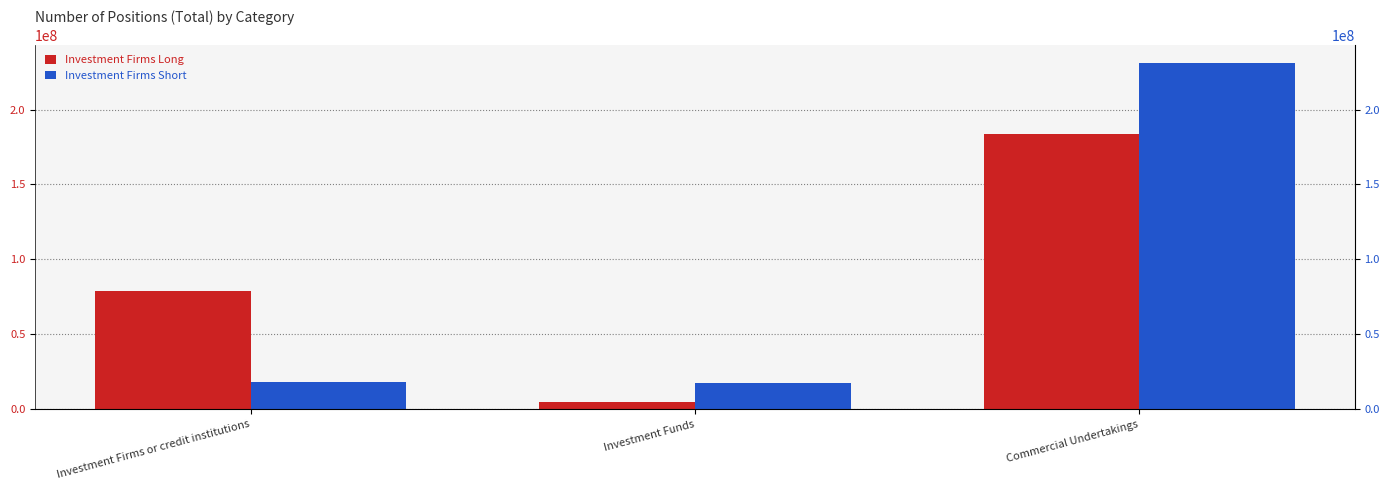

Reading right to left, extract all data points from this chart.

Investment Firms Long: Commercial Undertakings=183526424	Investment Funds=4813442	Investment Firms or credit institutions=78859802
Investment Firms Short: Commercial Undertakings=231396434	Investment Funds=17283086	Investment Firms or credit institutions=17950331